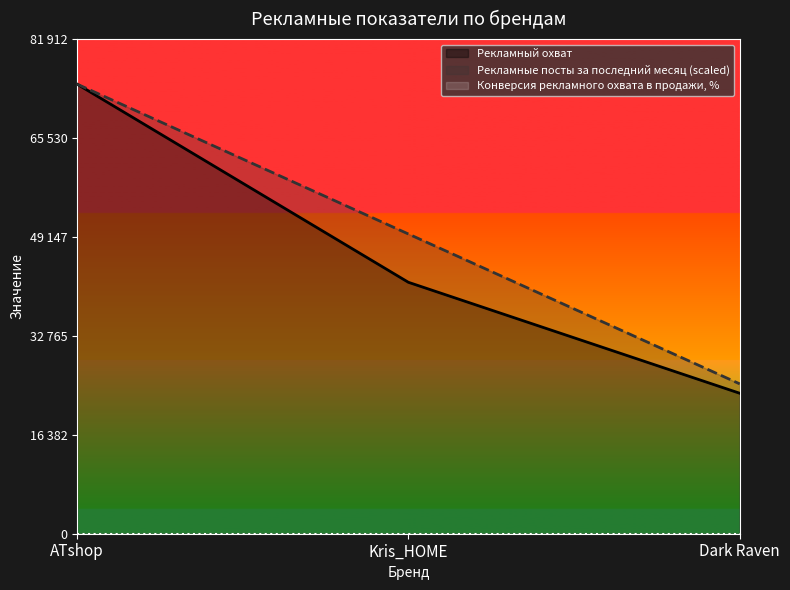

Does the chart have visible grid lines?

No